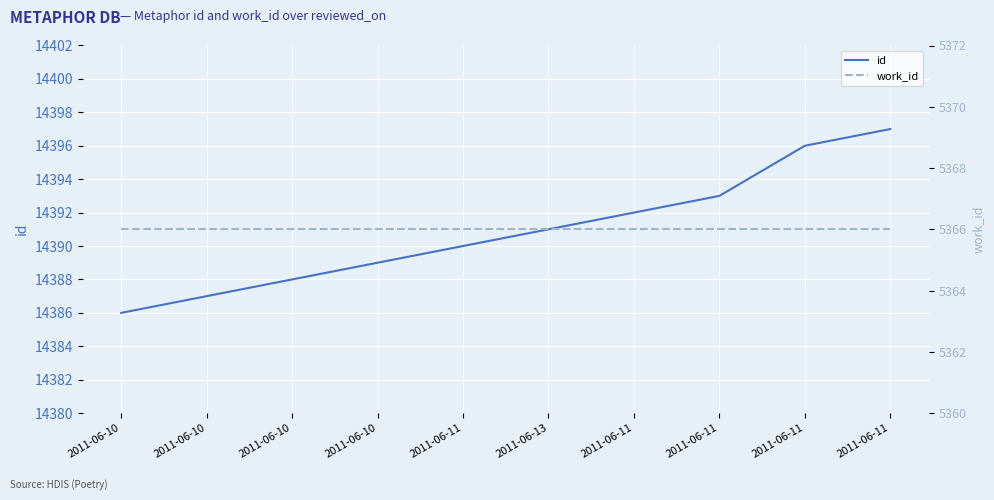

Reading left to right, what are all the values shown in this chart?

id: 2011-06-10=14386	2011-06-10=14387	2011-06-10=14388	2011-06-10=14389	2011-06-11=14390	2011-06-13=14391	2011-06-11=14392	2011-06-11=14393	2011-06-11=14396	2011-06-11=14397
work_id: 2011-06-10=5366	2011-06-10=5366	2011-06-10=5366	2011-06-10=5366	2011-06-11=5366	2011-06-13=5366	2011-06-11=5366	2011-06-11=5366	2011-06-11=5366	2011-06-11=5366